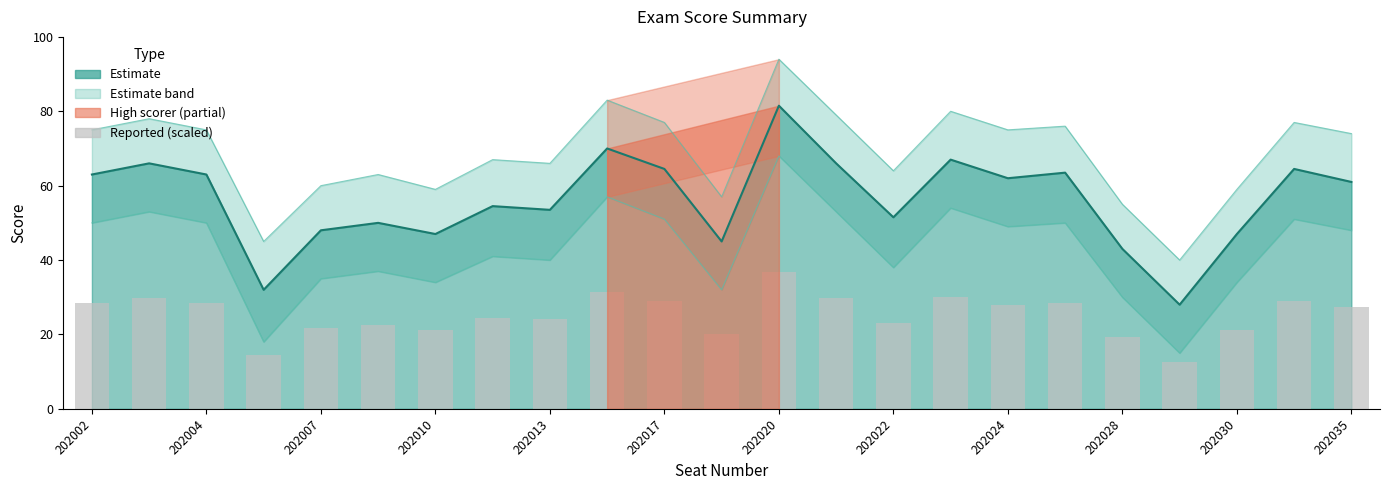

What is the lowest value of the Score series?

28.0